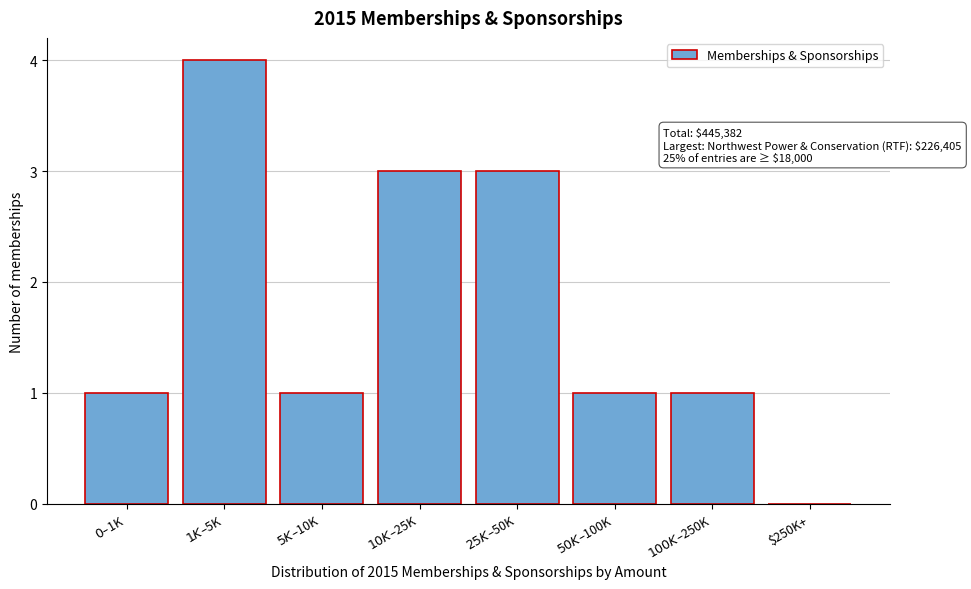

What is the sum of all values?

14